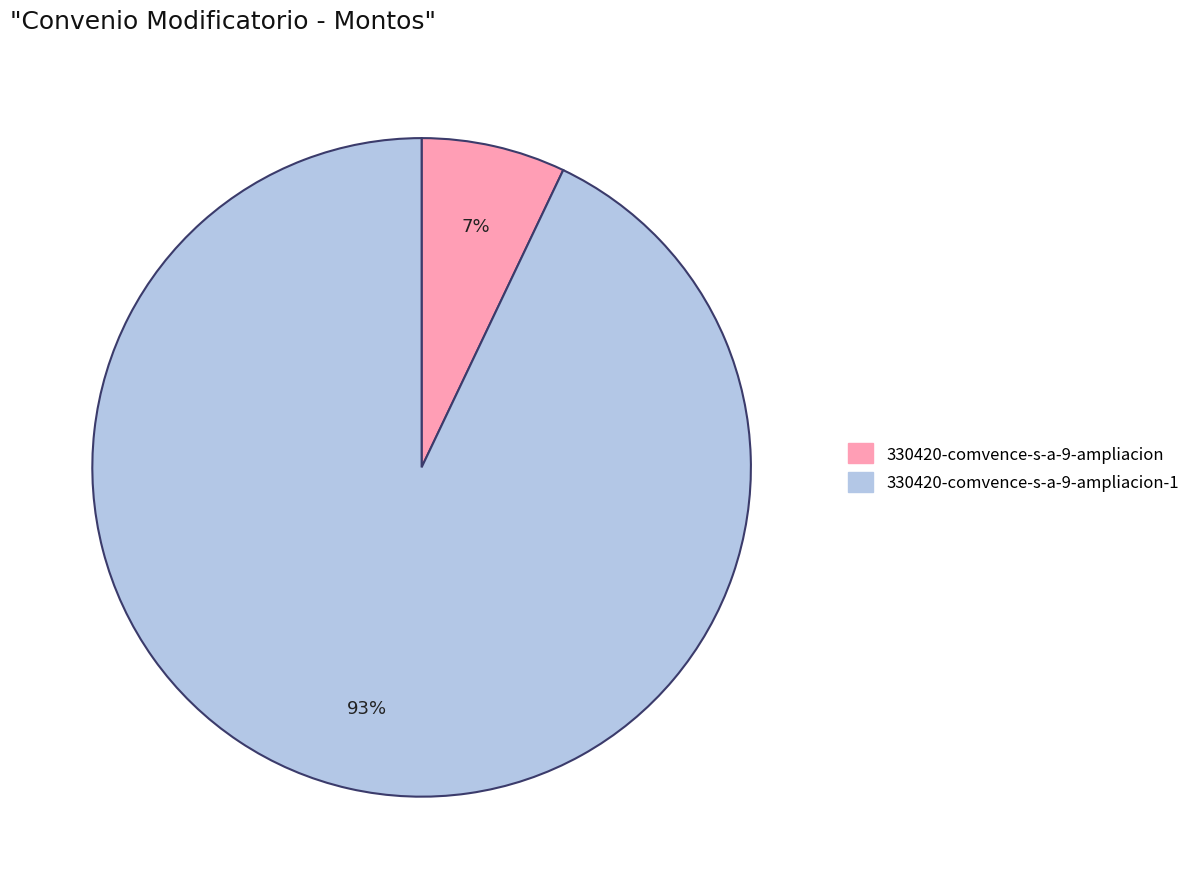

Is there any slice that represents more than half of the pie?

Yes